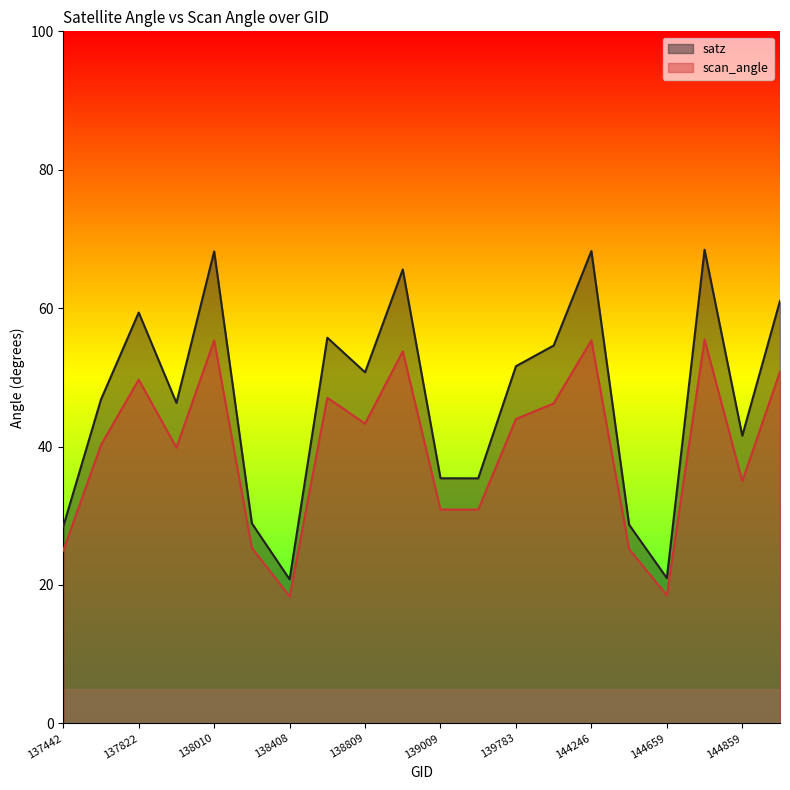

Reading left to right, extract all data points from this chart.

satz: 137442=28.5	137631=46.8	137822=59.4	137836=46.3	138010=68.2	138022=28.9	138408=20.8	138796=55.7	138809=50.7	138994=65.6	139009=35.4	139587=35.4	139783=51.6	139797=54.6	144246=68.2	144263=28.7	144659=21.0	144673=68.4	144859=41.6	144874=61.0
scan_angle: 137442=25.0	137631=40.2	137822=49.7	137836=39.8	138010=55.3	138022=25.4	138408=18.3	138796=47.1	138809=43.3	138994=53.8	139009=30.9	139587=30.9	139783=44.0	139797=46.2	144246=55.4	144263=25.2	144659=18.5	144673=55.5	144859=35.0	144874=50.8